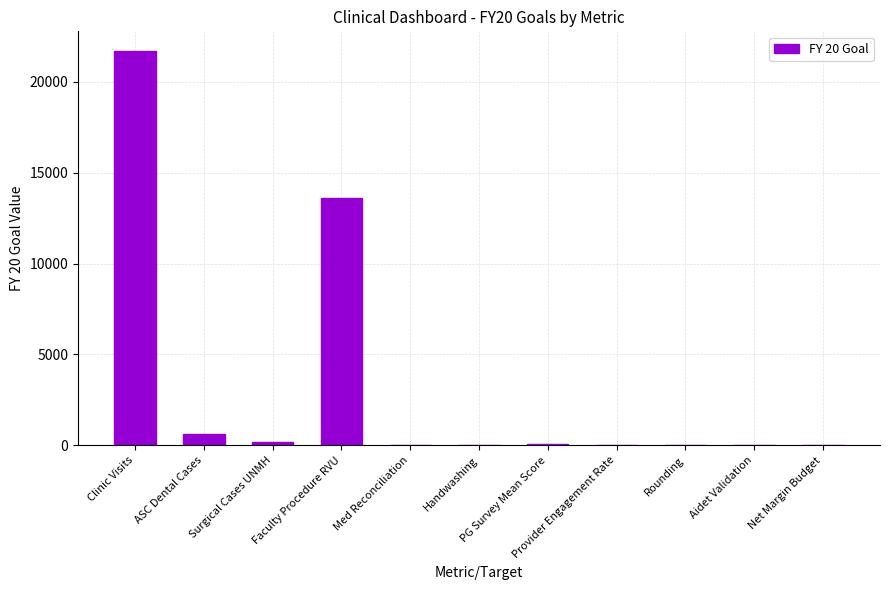

Approximately how many times larger is the value at PG Survey Mean Score compared to Handwashing?

75.0